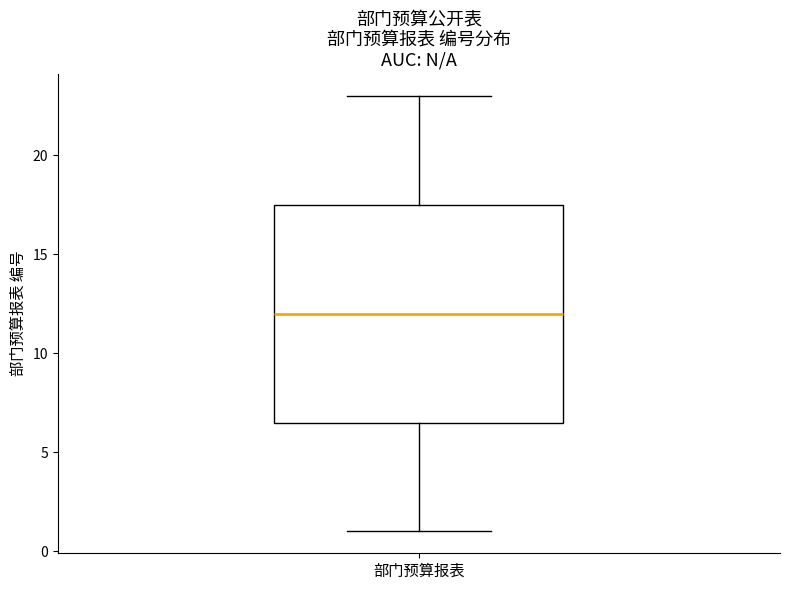

Where does the lower whisker of the box for 部门预算报表 end on the y-axis? The values are not printed on the chart, so give them approximately, as read against the axis.

1.0